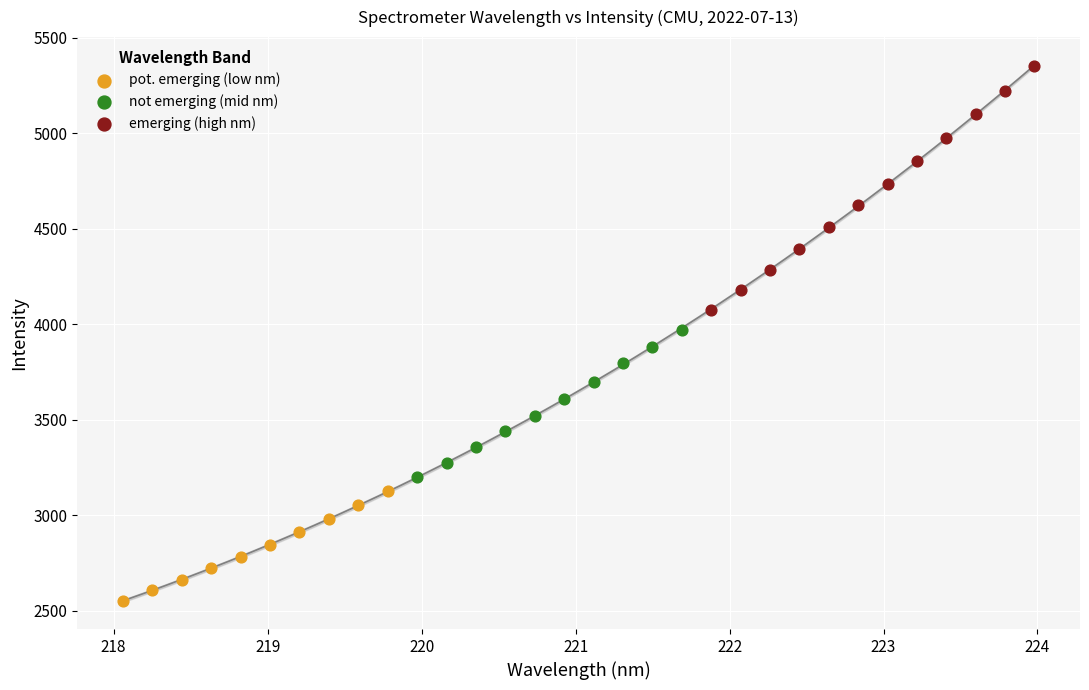

Which series contains the highest Y value?

emerging (high nm)